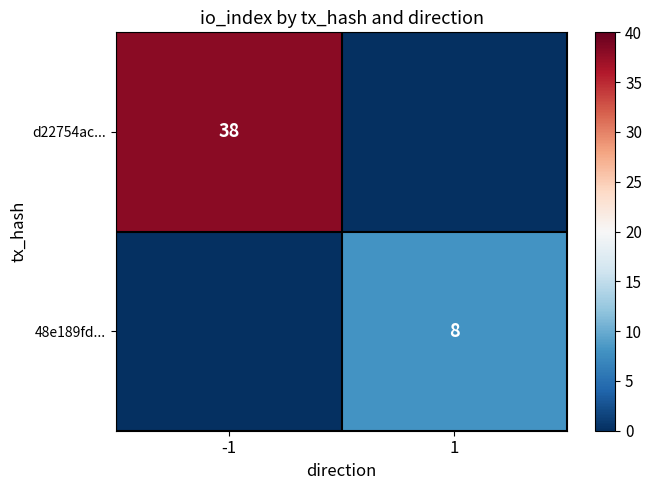

The value of 48e189fd... at 1 is 4. True or false?

False